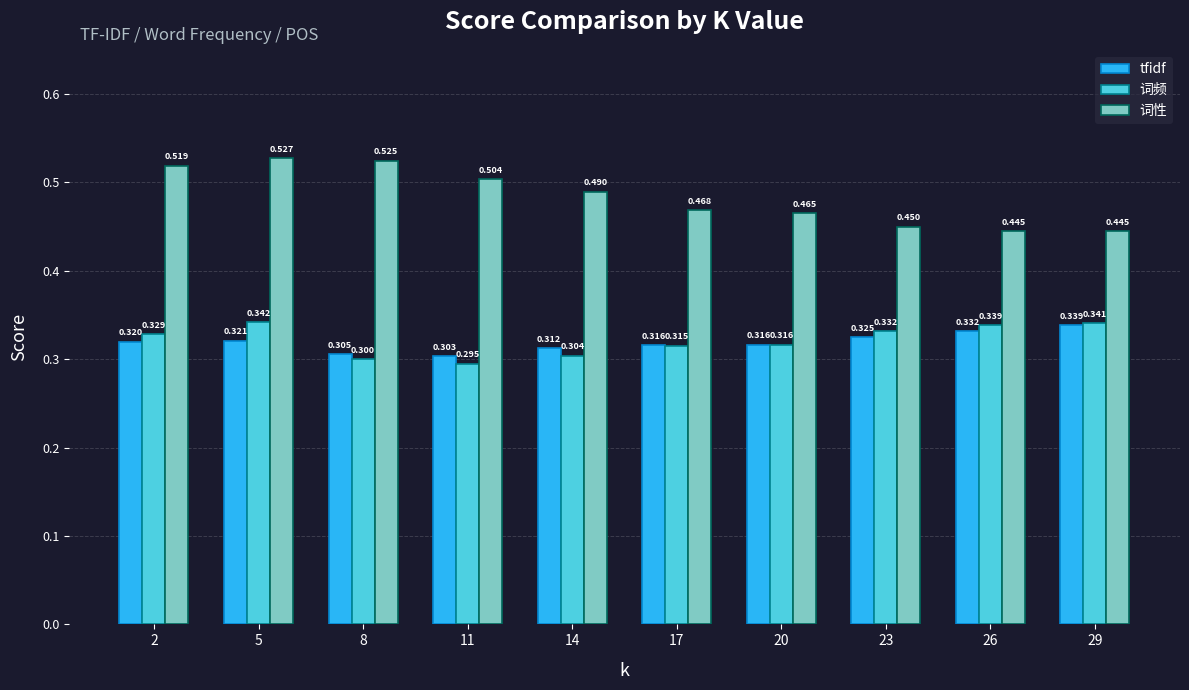

Is the value of tfidf at 14 greater than the value of 词性 at 8?

No